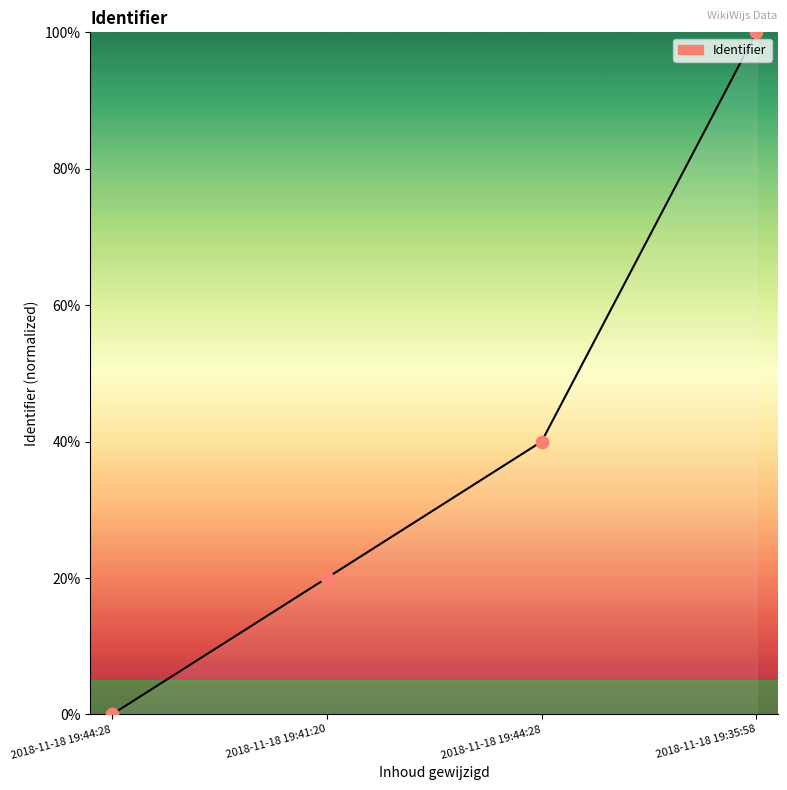

What is the change in value from 2018-11-18 19:41:20 to 2018-11-18 19:44:28?

+20